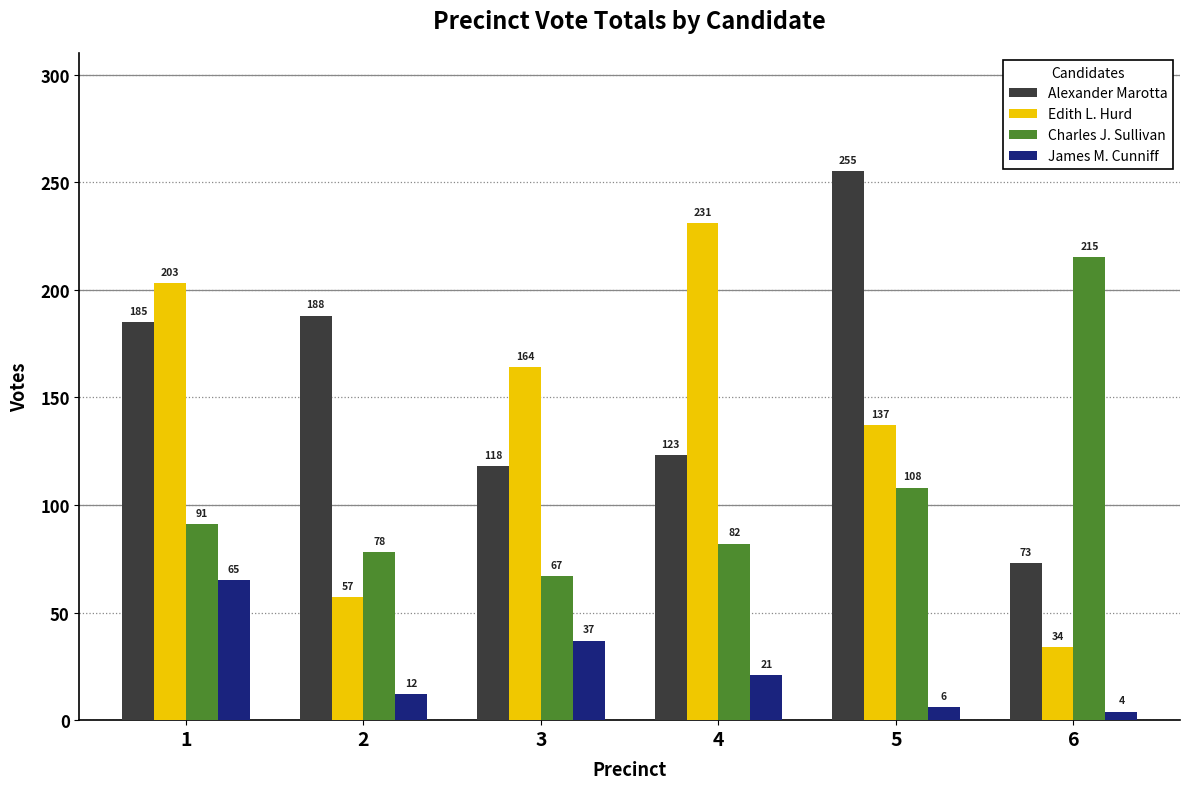

Count the number of data series in this chart.

4